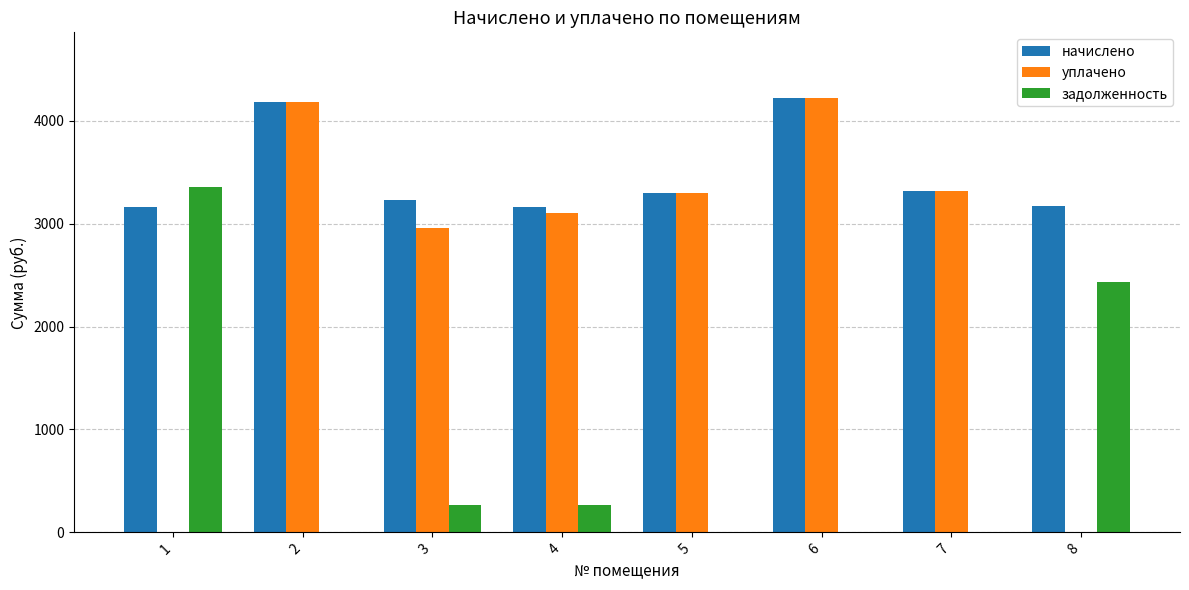

Are the bars horizontal?

No